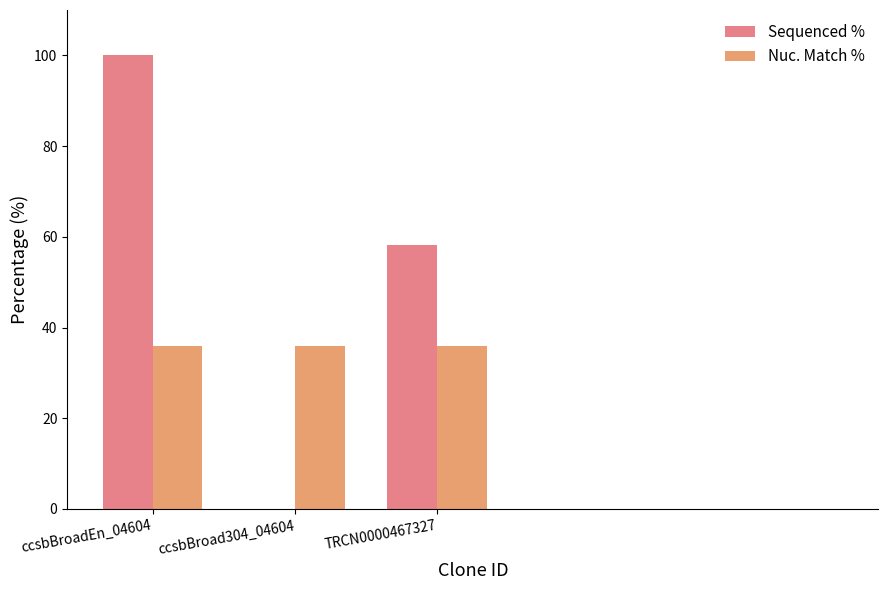

Between ccsbBroadEn_04604 and ccsbBroad304_04604, which series saw the biggest shift?

Sequenced %